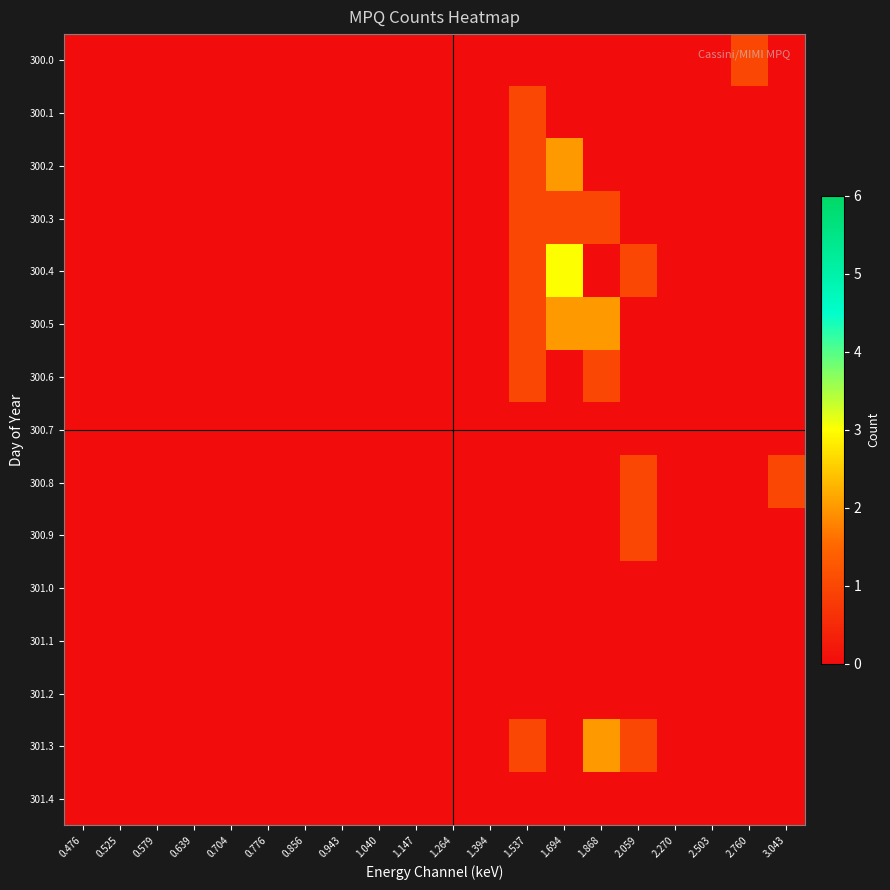

Which label corresponds to the largest value in the chart?

1.694